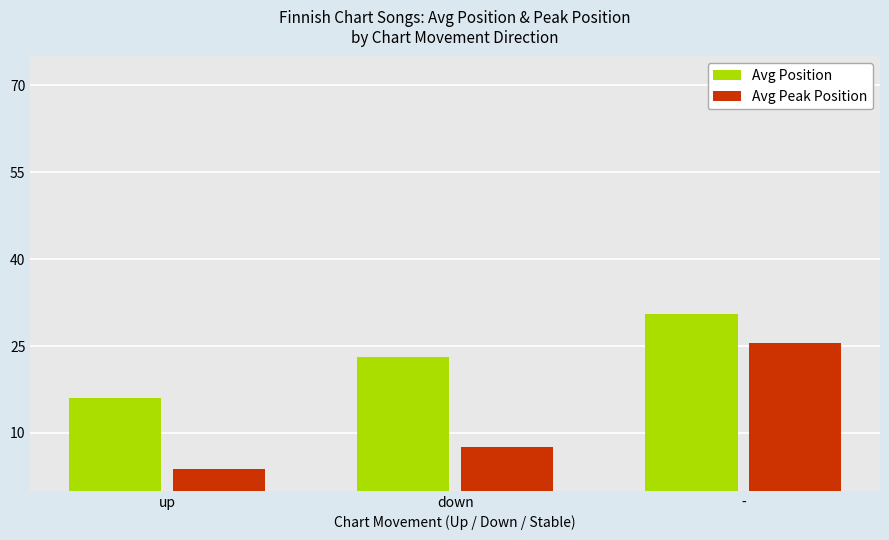

What value does the Avg Position series have at up?

16.1